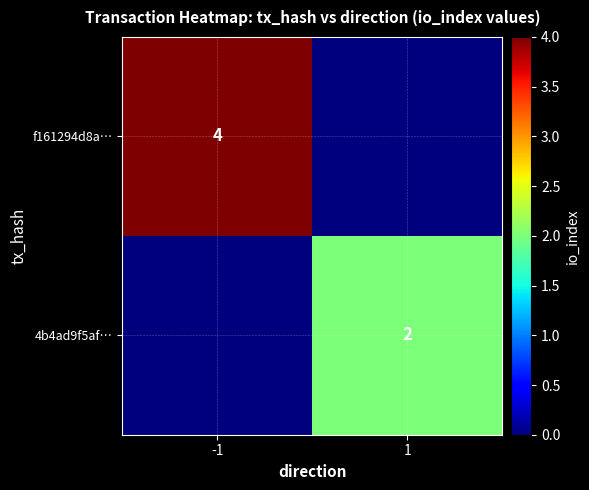

What is the difference between the highest and lowest values at -1?

4